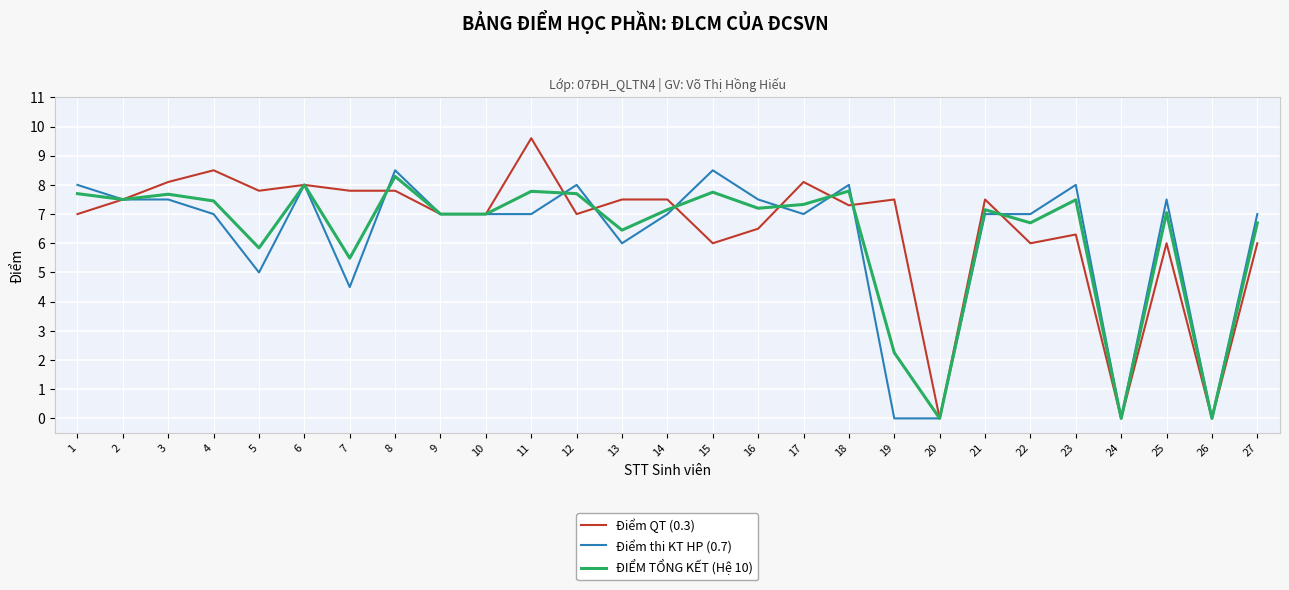

Rank the series by their maximum value, from lowest to highest.

ĐIỂM TỔNG KẾT (Hệ 10), Điểm thi KT HP (0.7), Điểm QT (0.3)